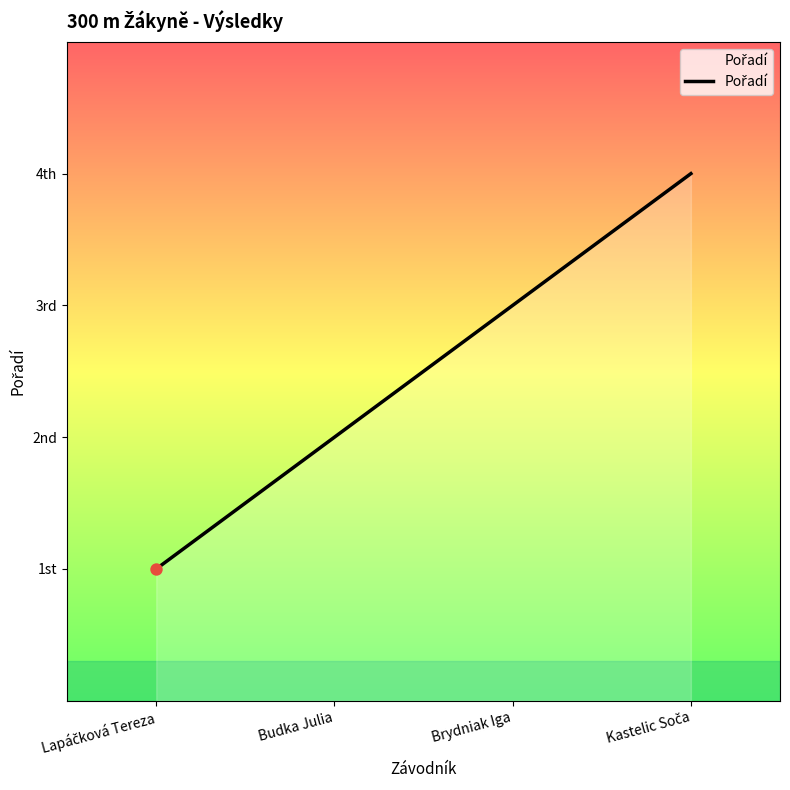

Does the chart have visible grid lines?

No